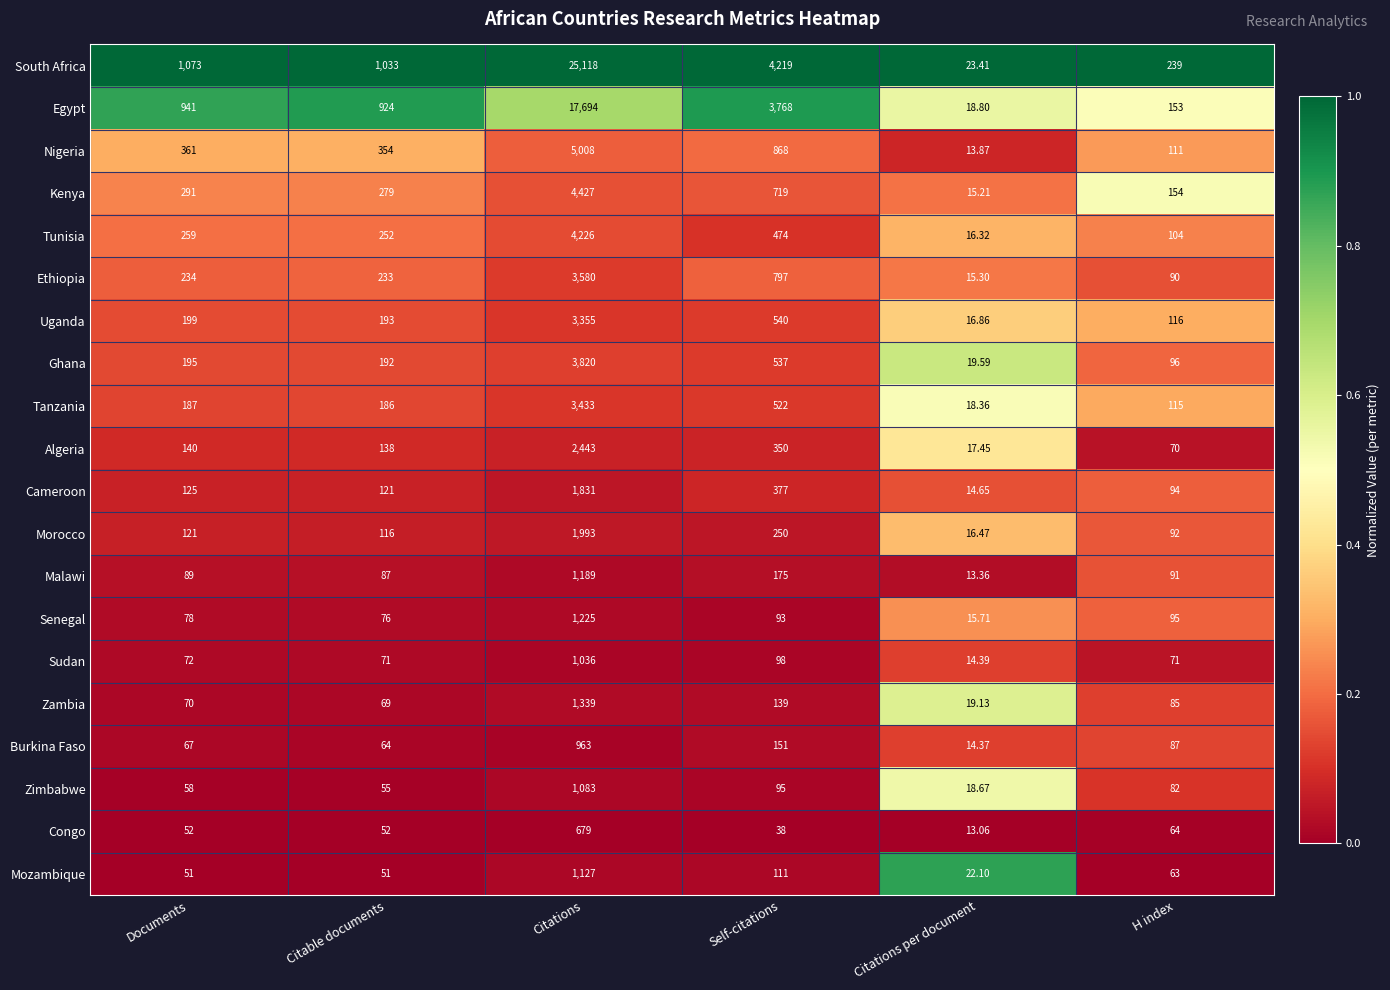

How many data points does each series have?

6